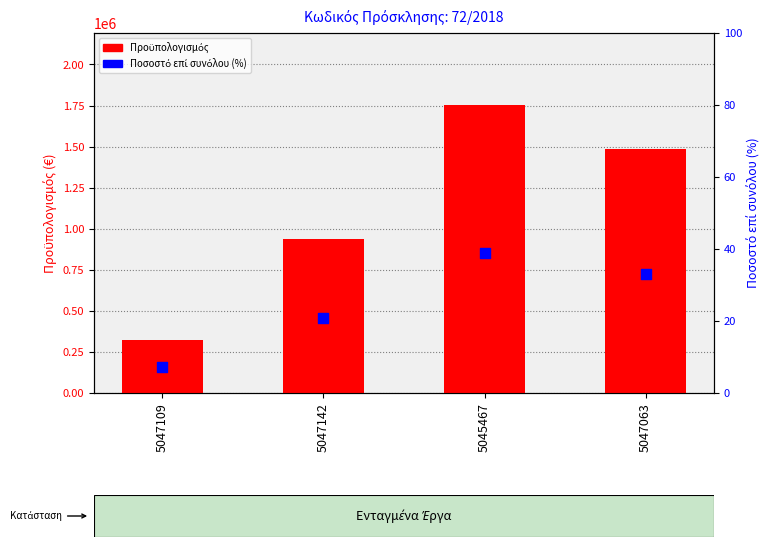

Which series contains the lowest Y value?

Ποσοστό επί συνόλου (%)